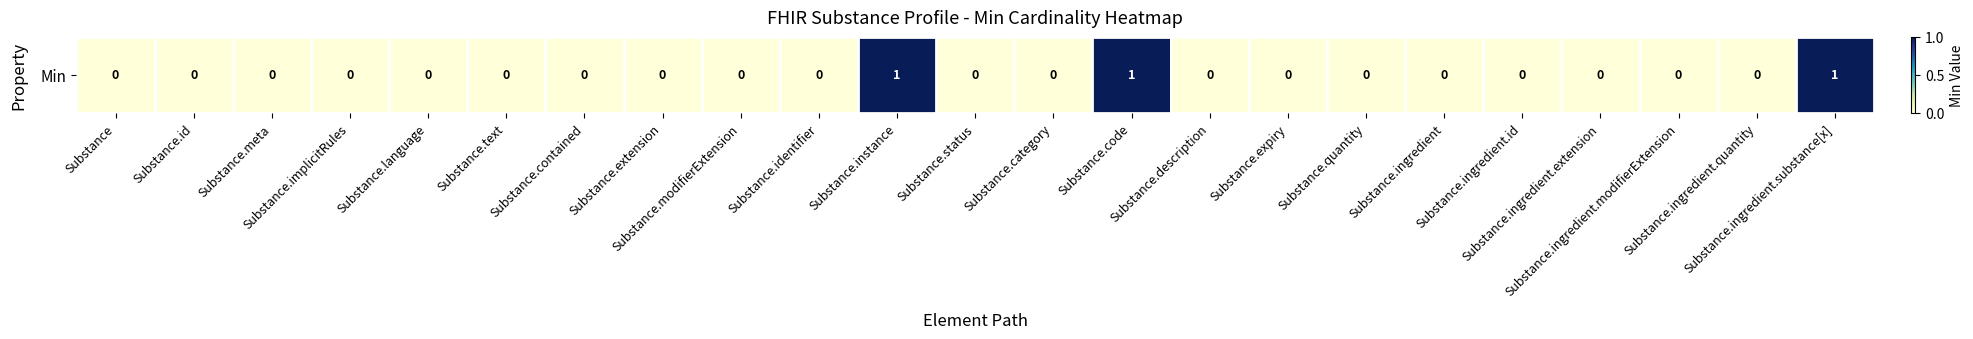

True or false: the data shows 0 at Substance.ingredient.quantity.

True